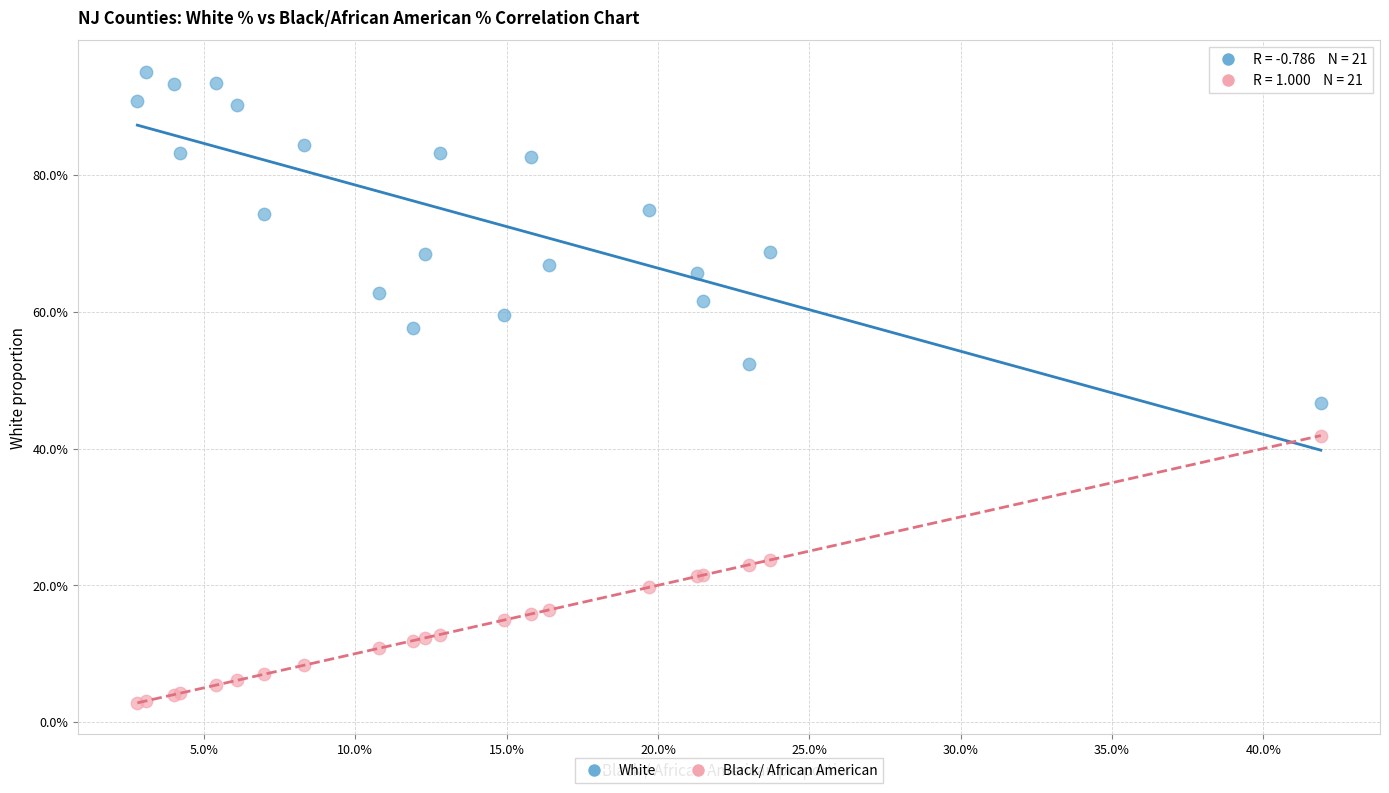

What are all the series names shown in the legend?

White, Black/ African American